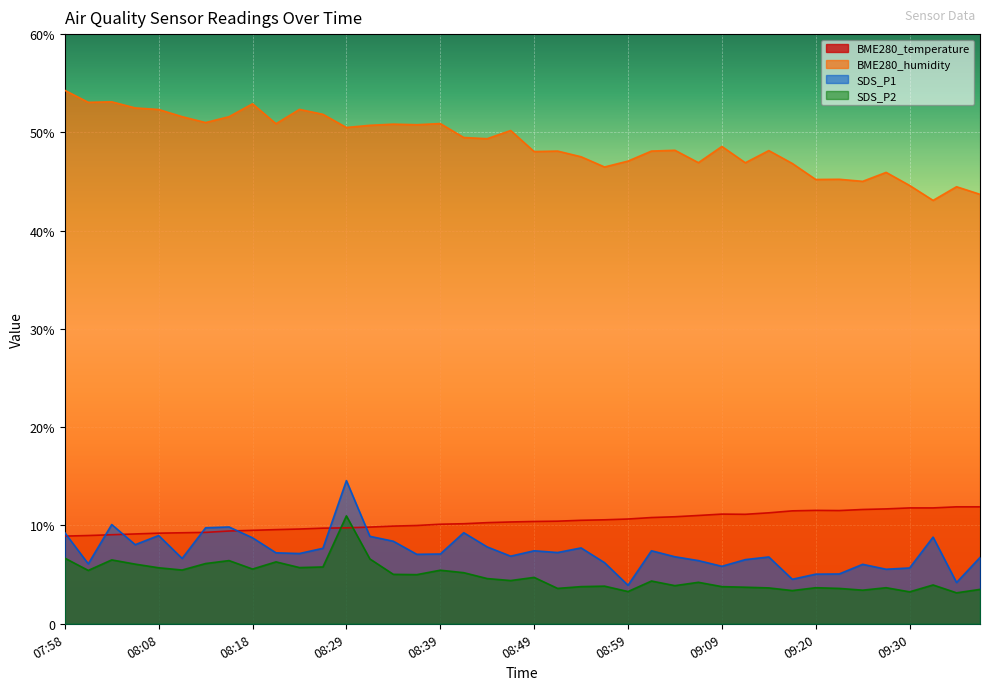

Is the value of BME280_temperature at 09:04 greater than the value of SDS_P2 at 08:46?

Yes